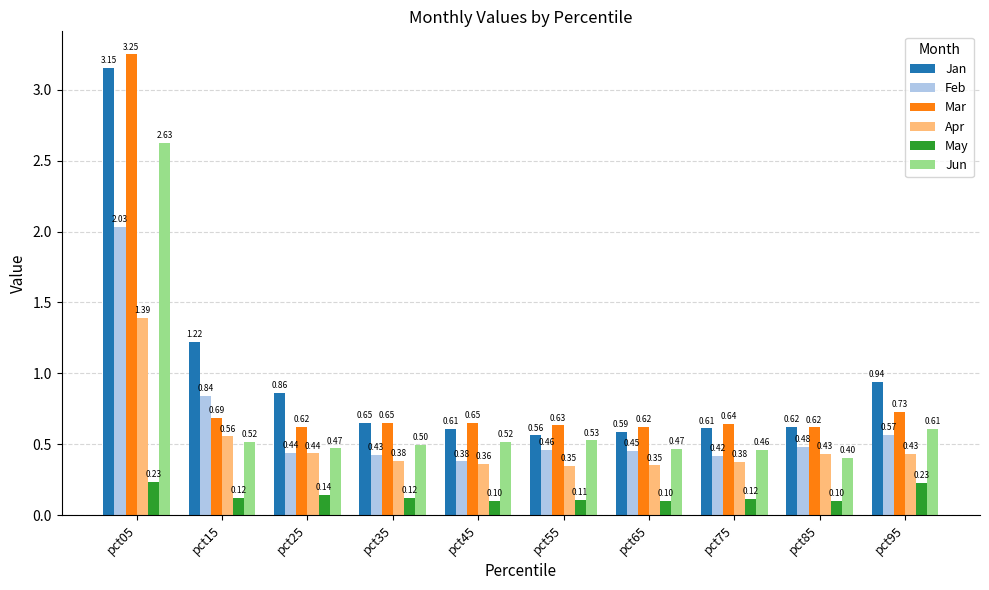

The Feb series shows 0.7 at pct05. True or false?

False